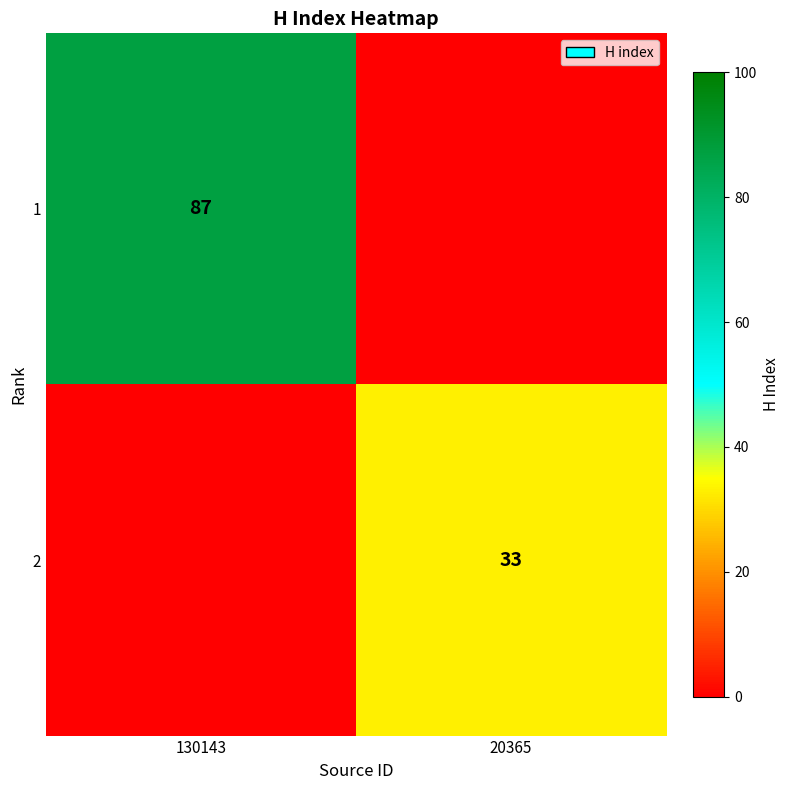

Is the value of 2 at 20365 greater than the value of 1 at 130143?

No